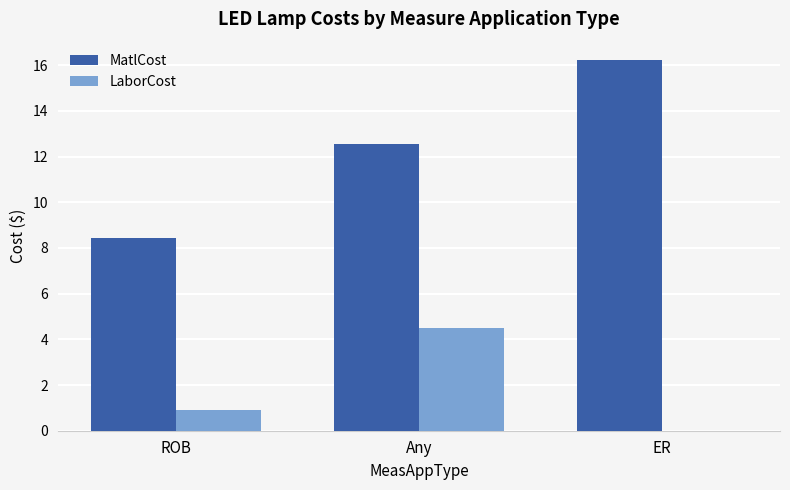

At which label does MatlCost reach its peak?

ER